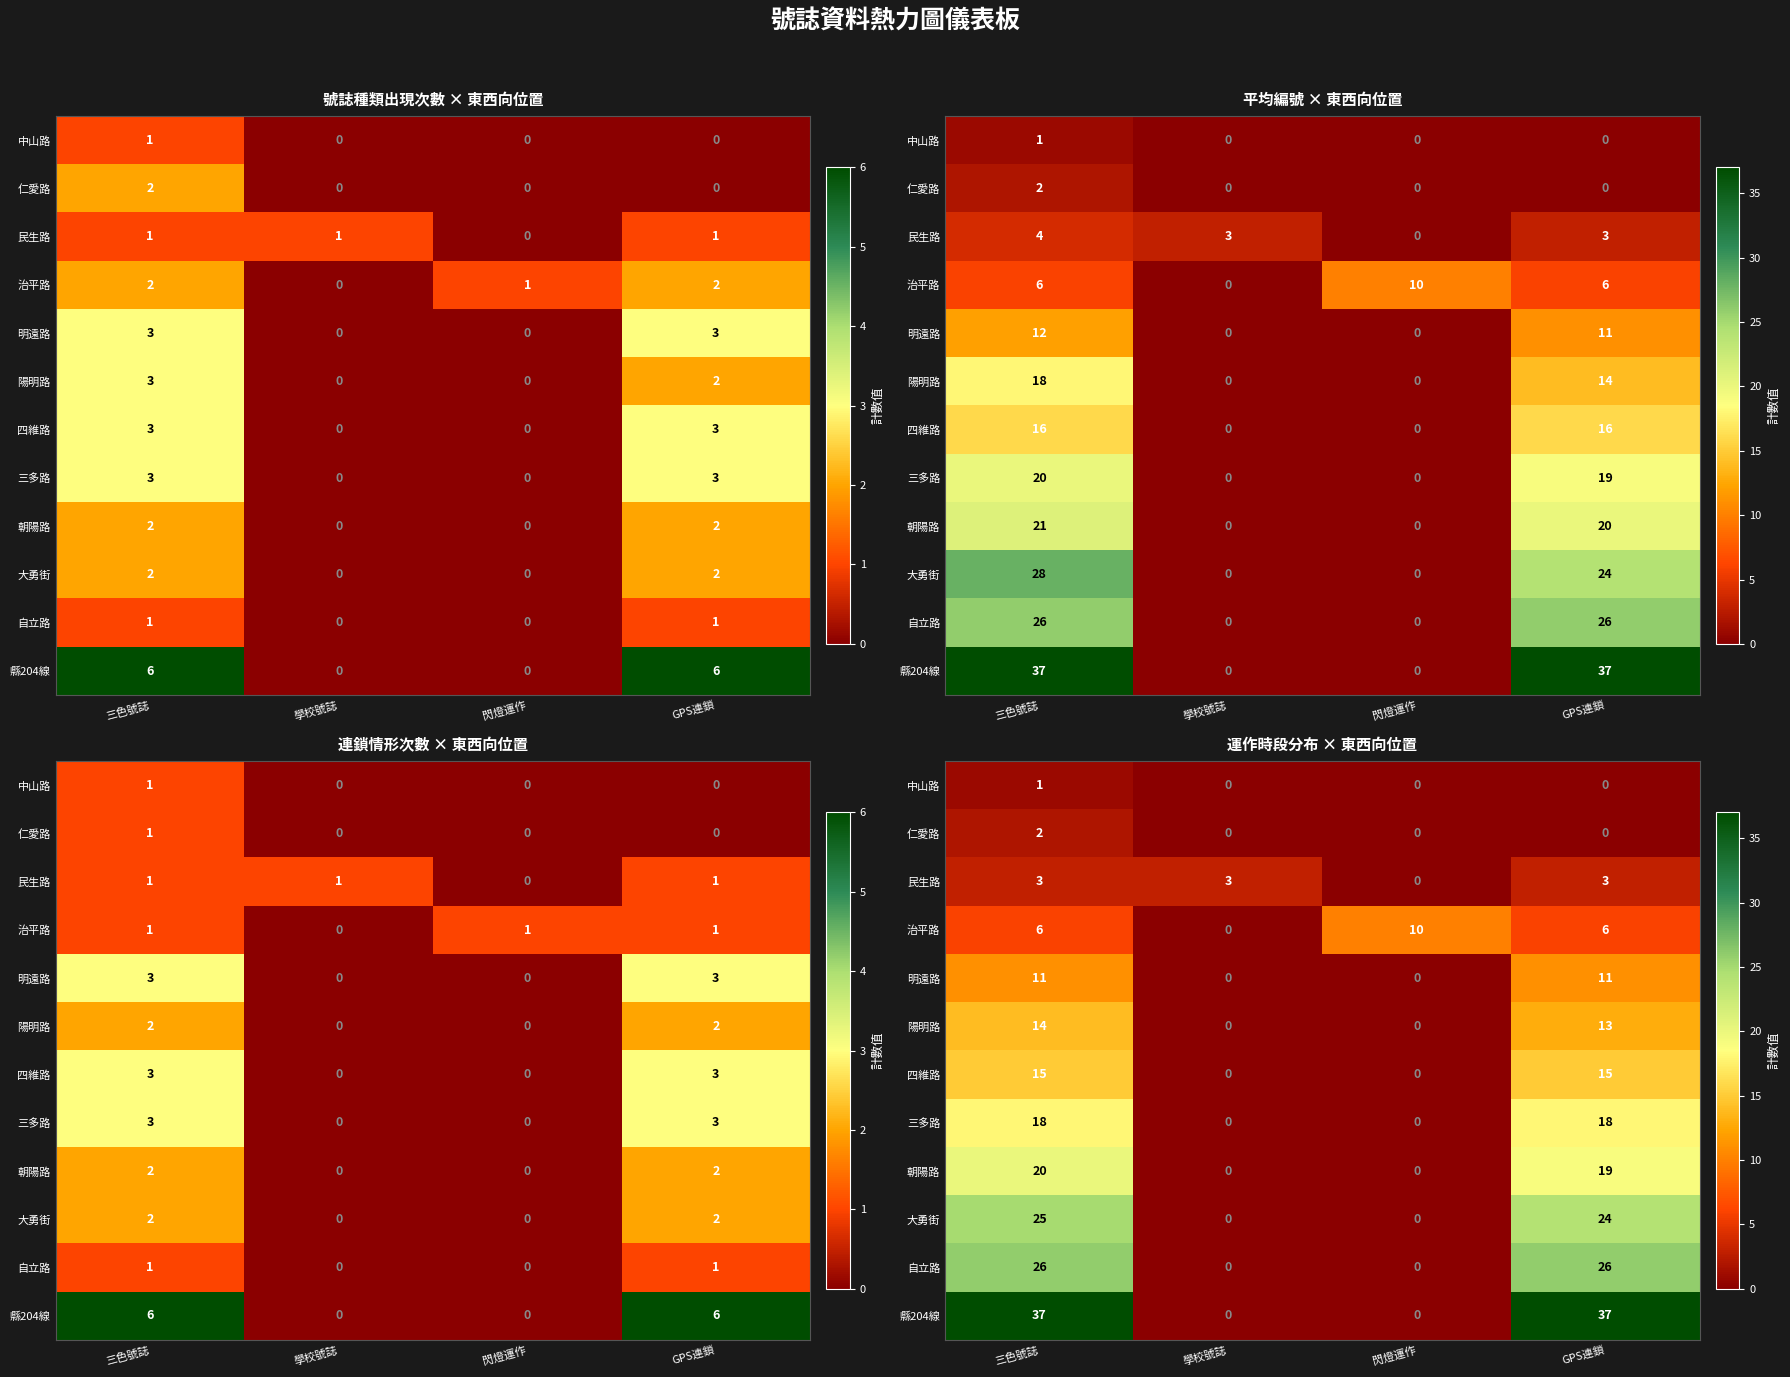

Which series has the widest spread of values?

縣204線